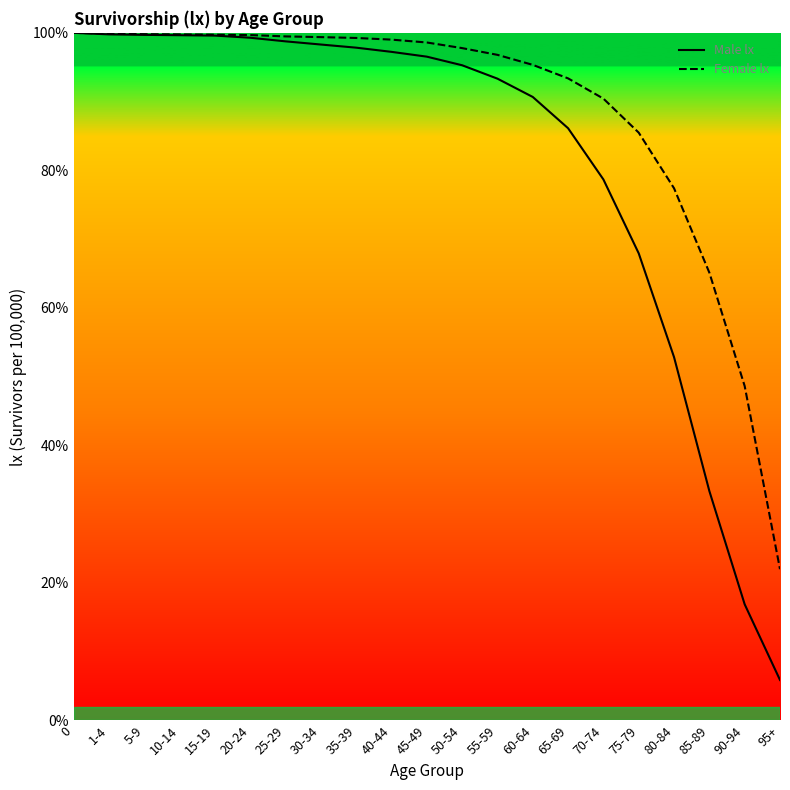

How many values in the Male lx series are below 96?

10